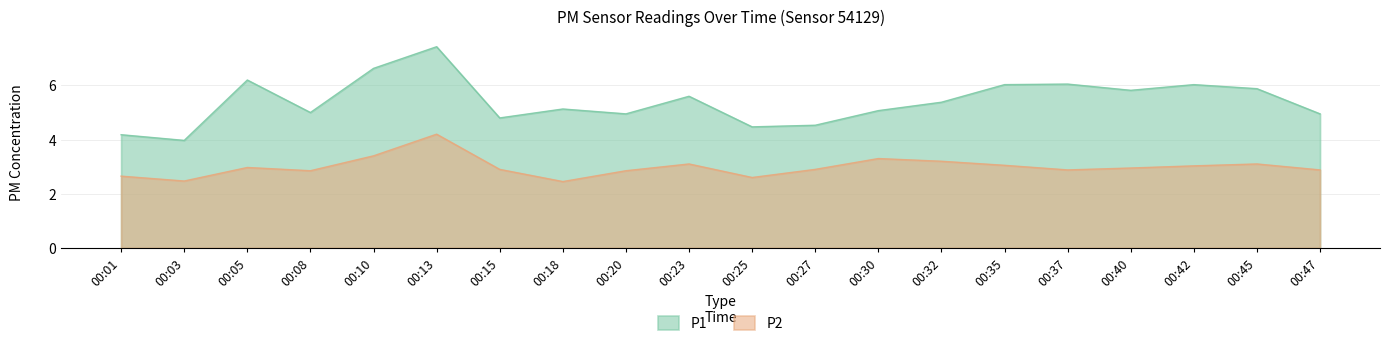

True or false: P1 and P2 cross at least once.

False